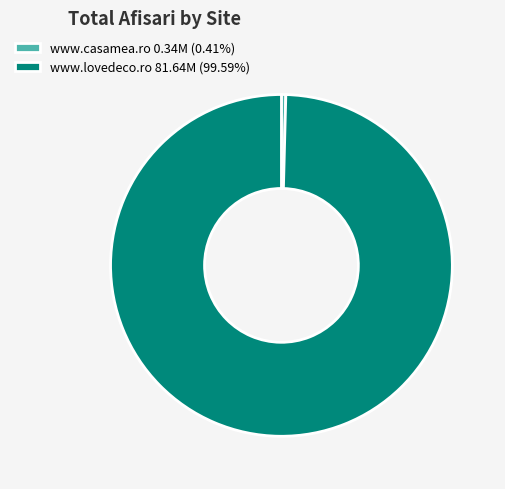

Is there a majority slice in this chart?

Yes